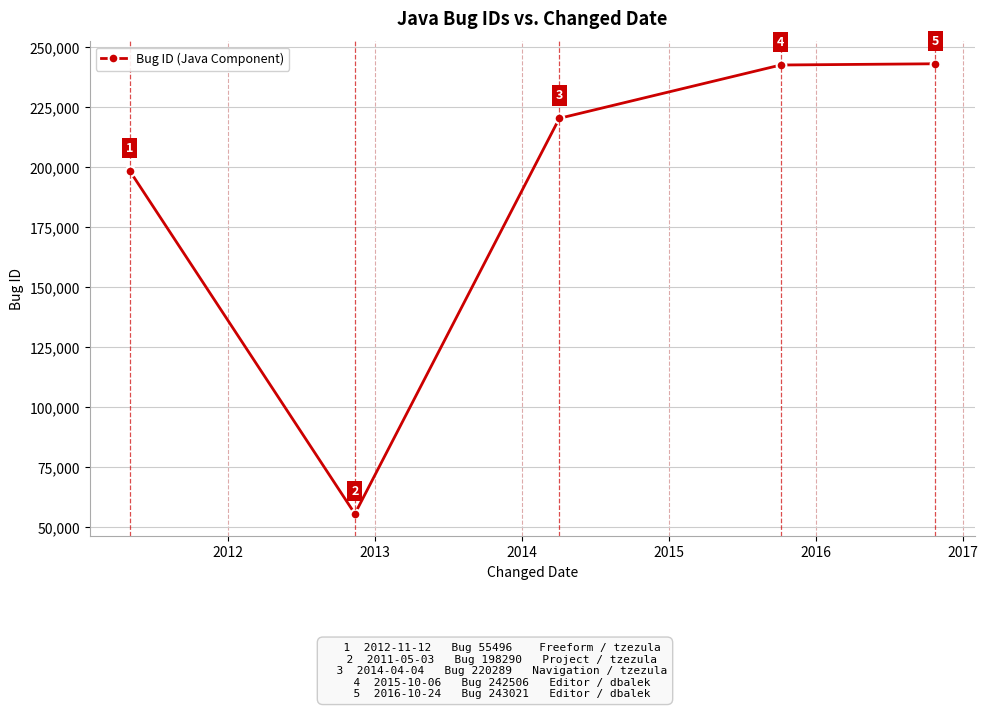

What is the smallest value displayed?

55496